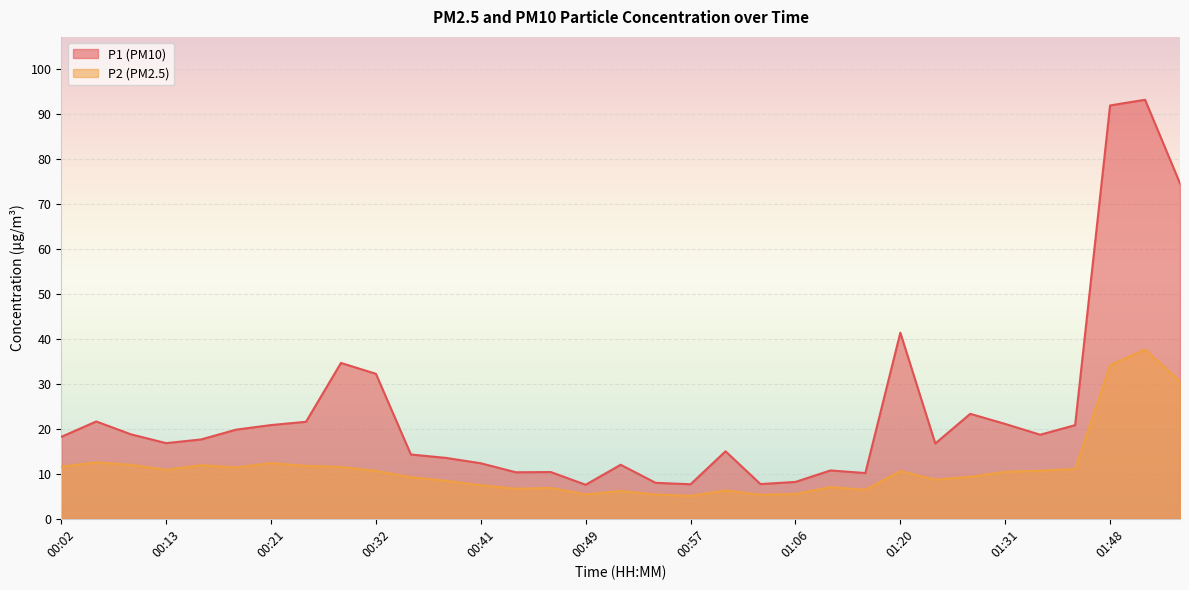

How many distinct data groups are displayed?

2